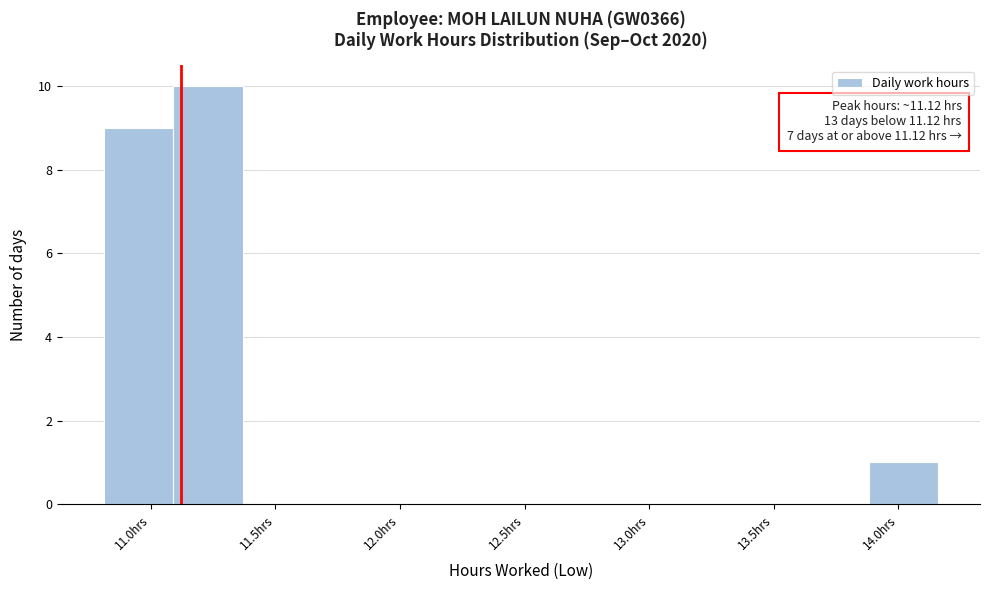

Over which range of the x-axis is the bar tallest?

11.10 to 11.35